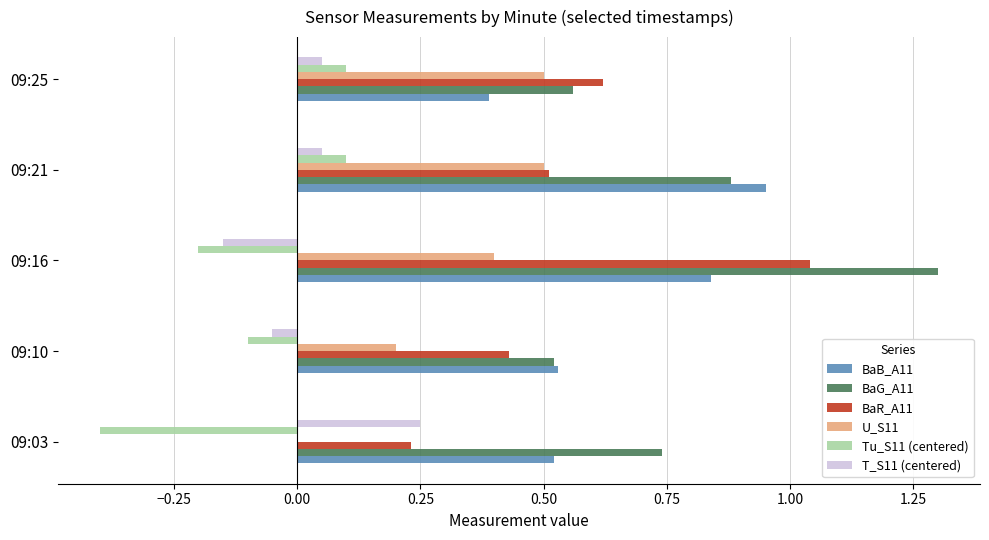

Is the value of T_S11 (centered) at 09:10 greater than the value of BaG_A11 at 09:03?

No